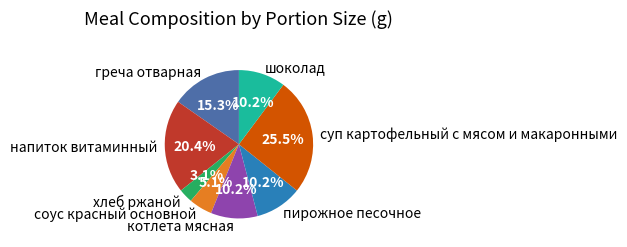

Between греча отварная and шоколад, which is larger?

греча отварная